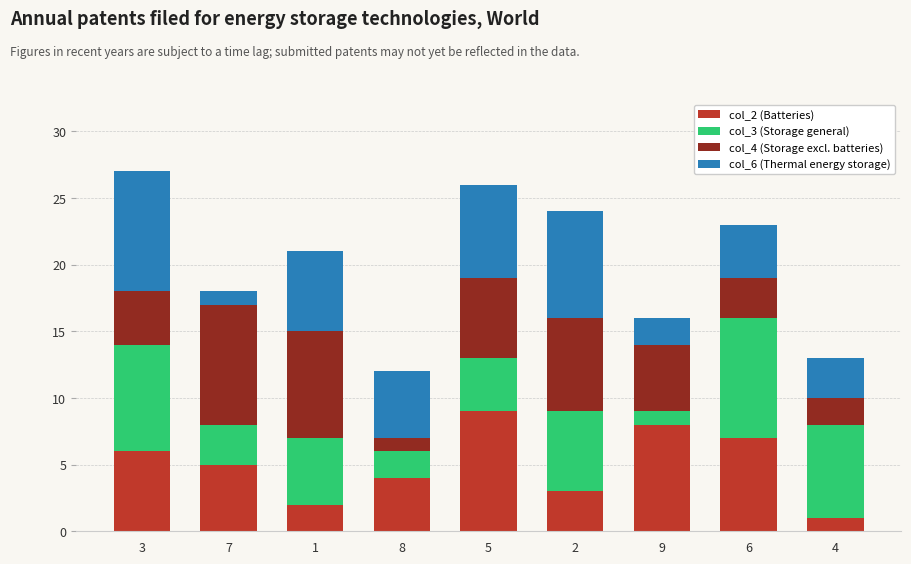

Rank the categories by col_2 (Batteries) value from lowest to highest.

4, 1, 2, 8, 7, 3, 6, 9, 5